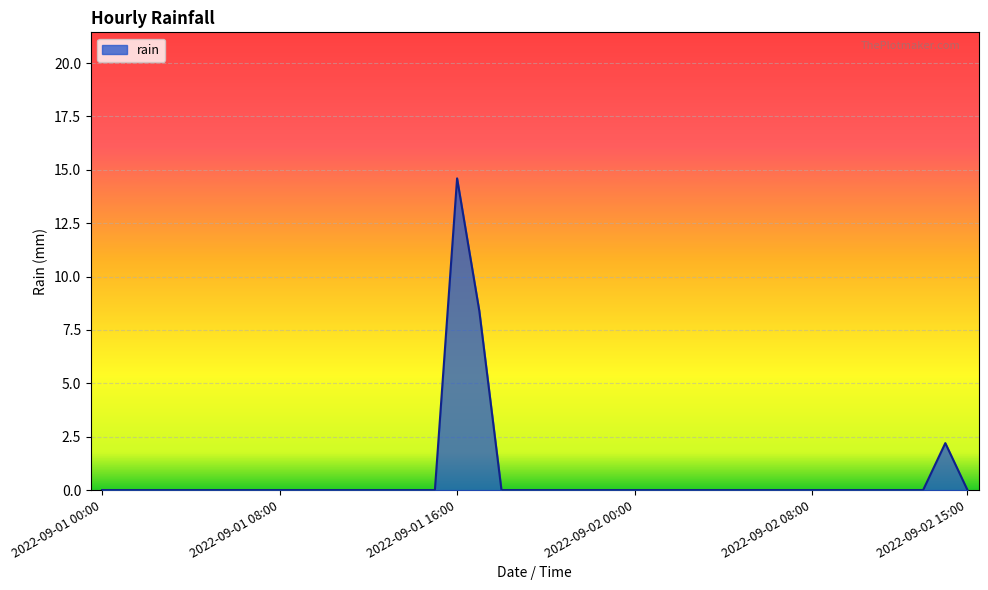

What is the greatest value displayed?

14.6